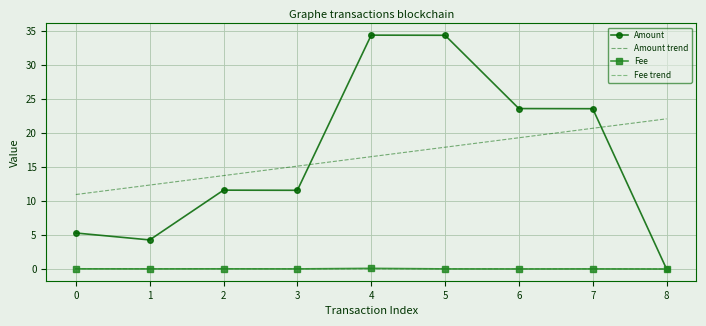

Which series ends up on top after the final intersection of Amount trend and Amount?

Amount trend